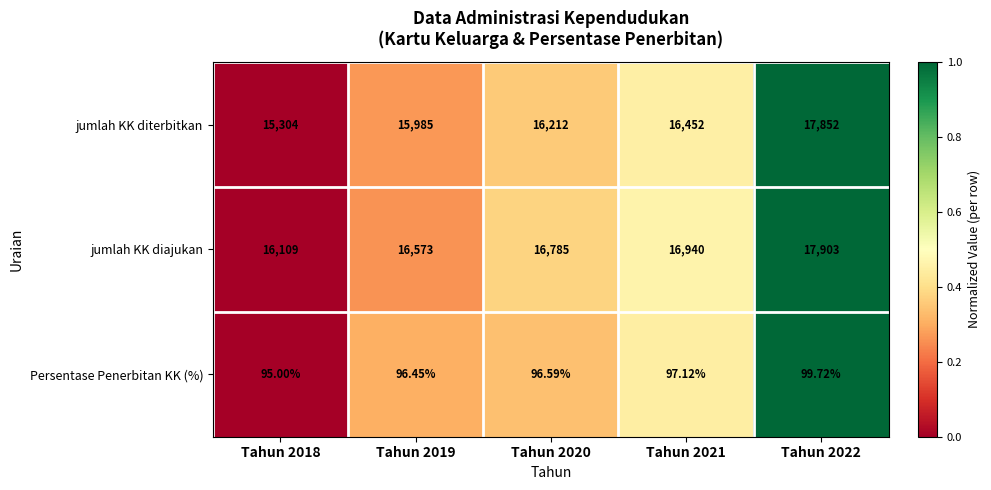

List the series in order of their peak value, highest first.

jumlah KK diajukan, jumlah KK diterbitkan, Persentase Penerbitan KK (%)